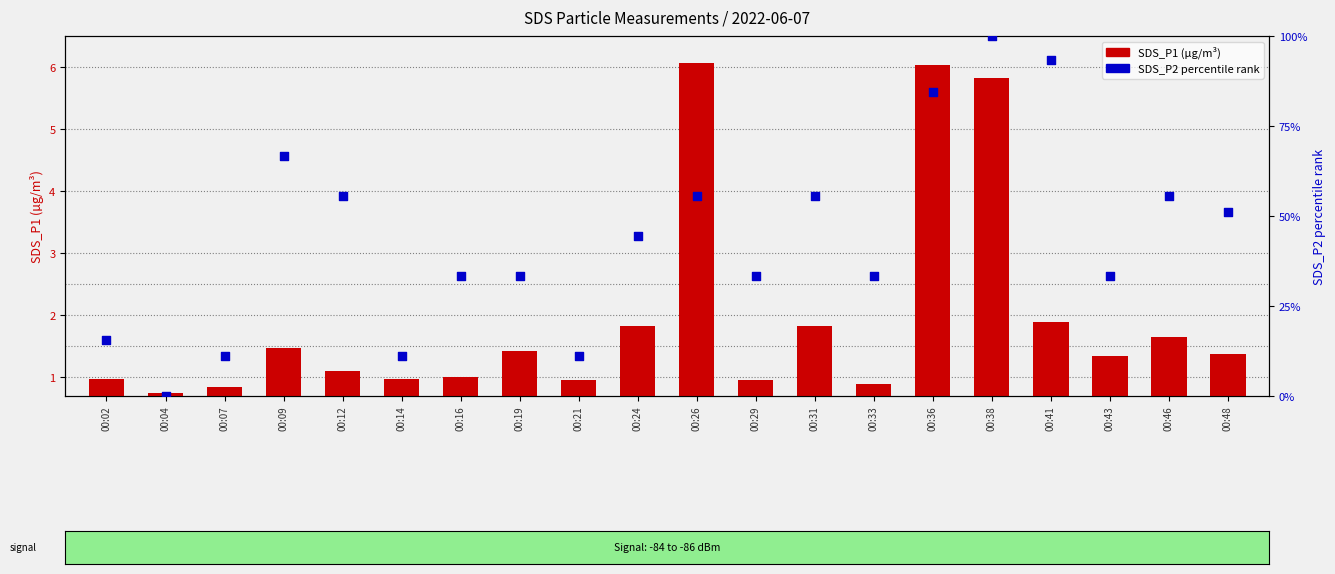

At which category is the sum across all series the highest?

00:38